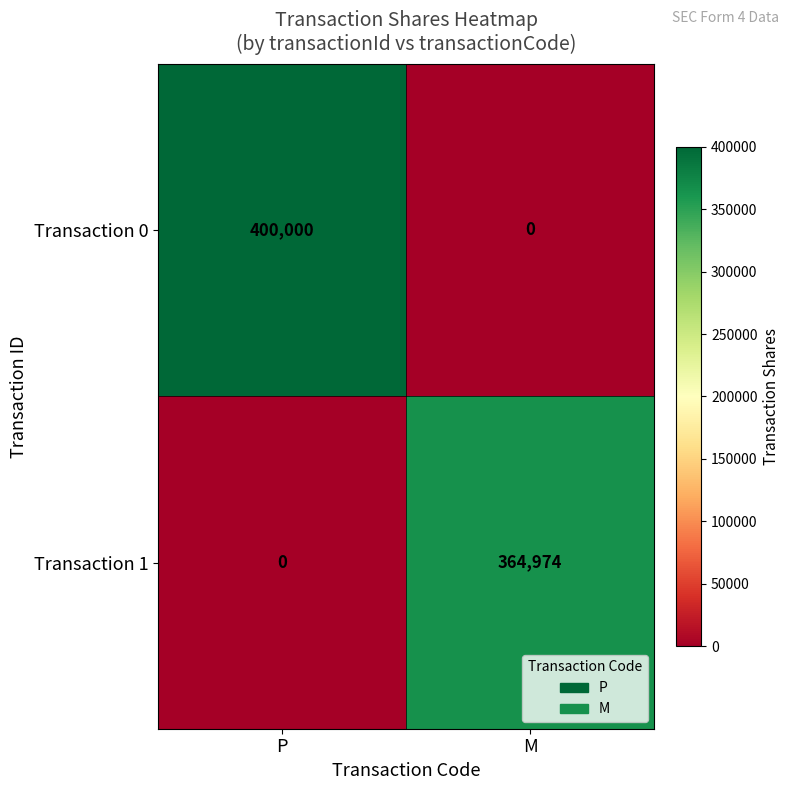

What is the difference between the maximum and minimum values in the Transaction 1 series?

364974